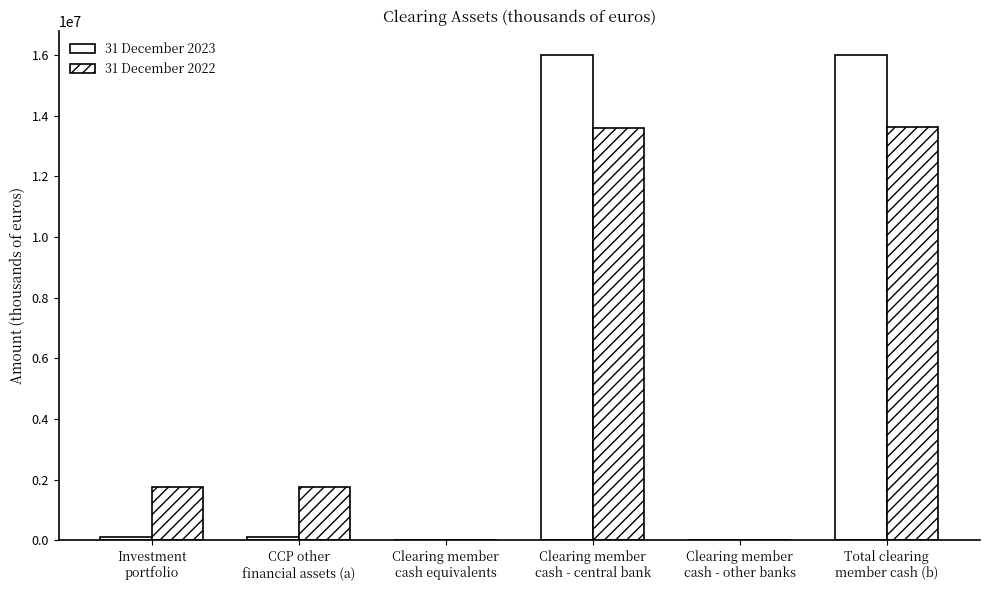

Is it true that 31 December 2022 equals 13613729 at Total clearing
member cash (b)?

True